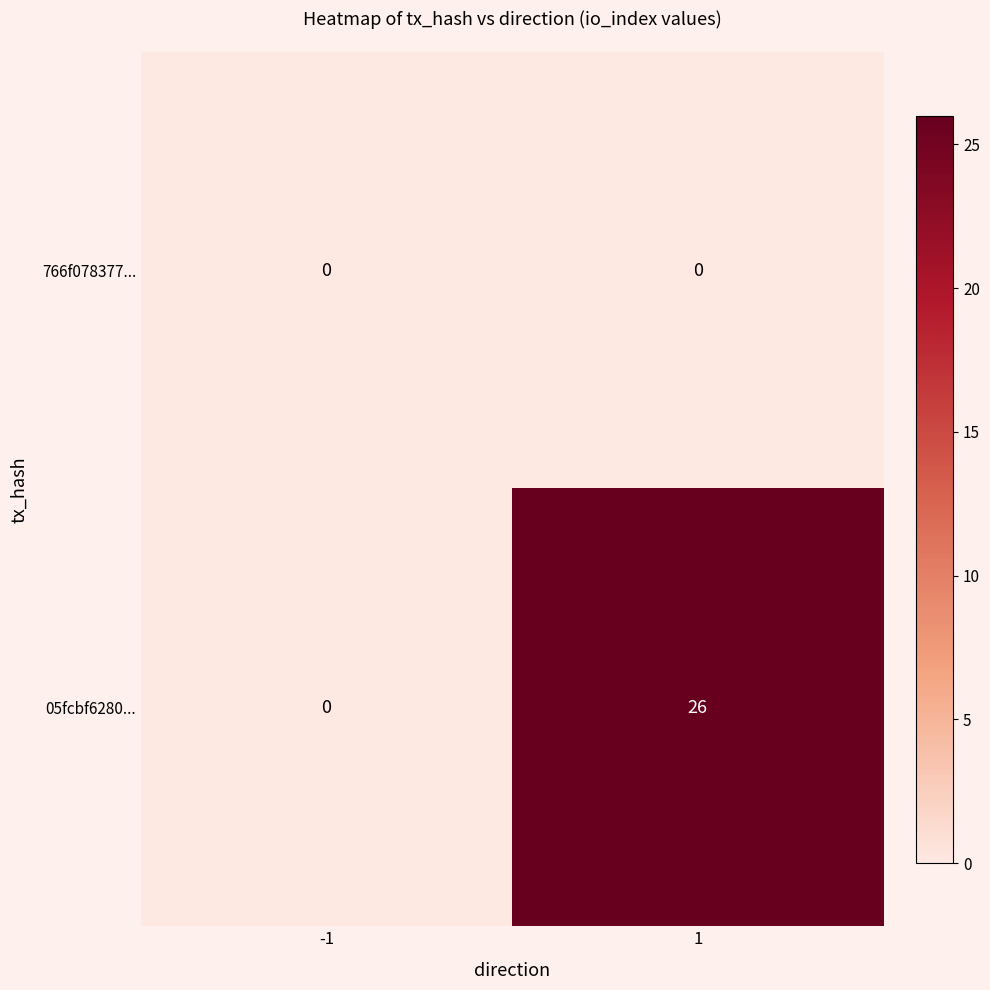

Which label corresponds to the largest value in the chart?

1